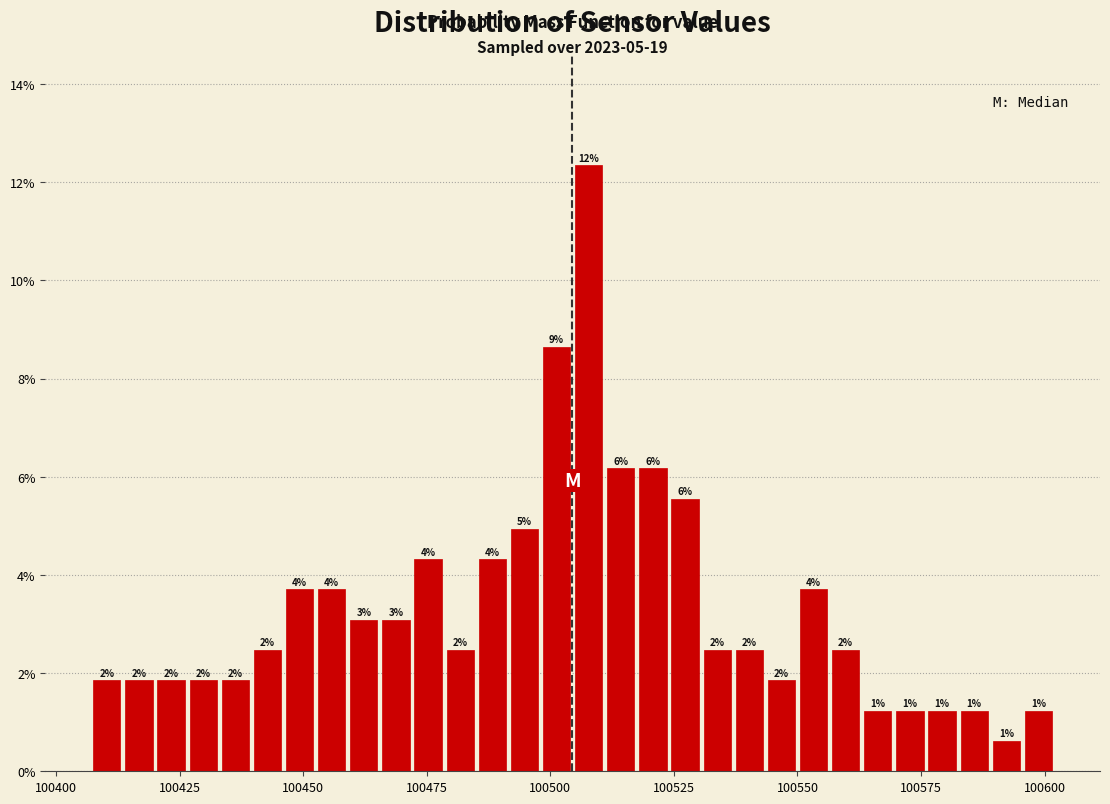

Around what value on the x-axis is the tallest bar? Give the approximate position of its centre, as read against the axis.

100510